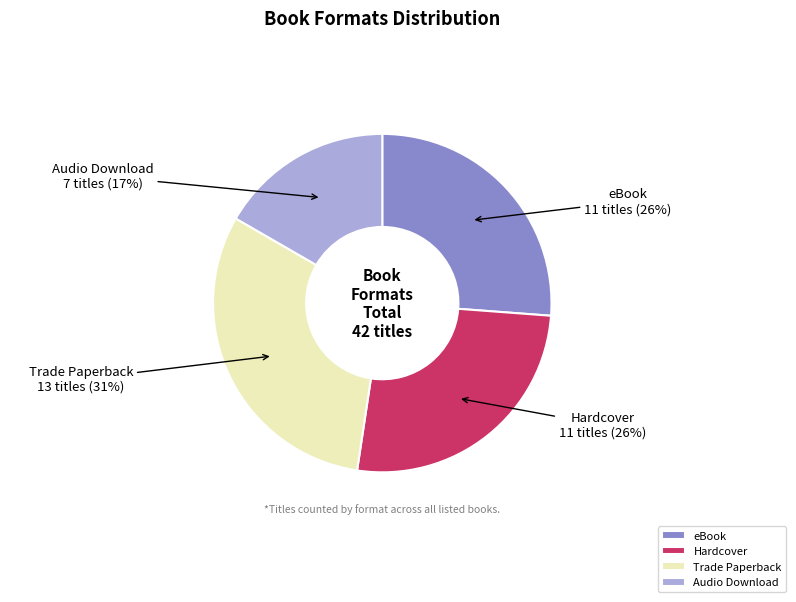

Does Trade Paperback represent more than half of the total?

No